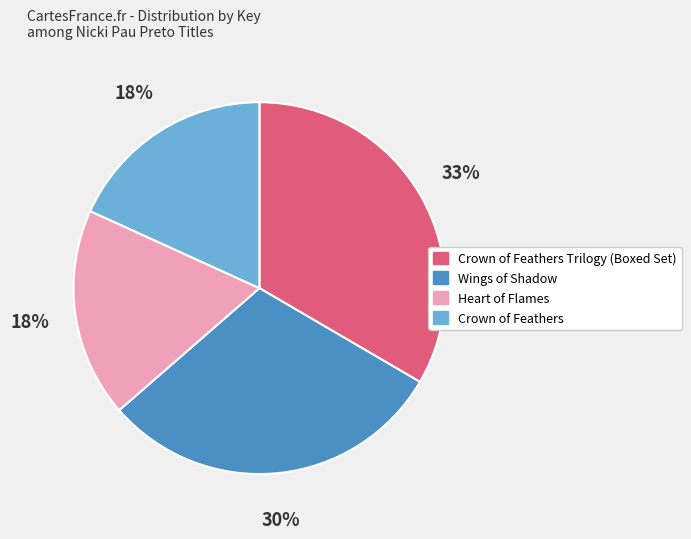

The Crown of Feathers slice represents 5% of the pie. True or false?

False